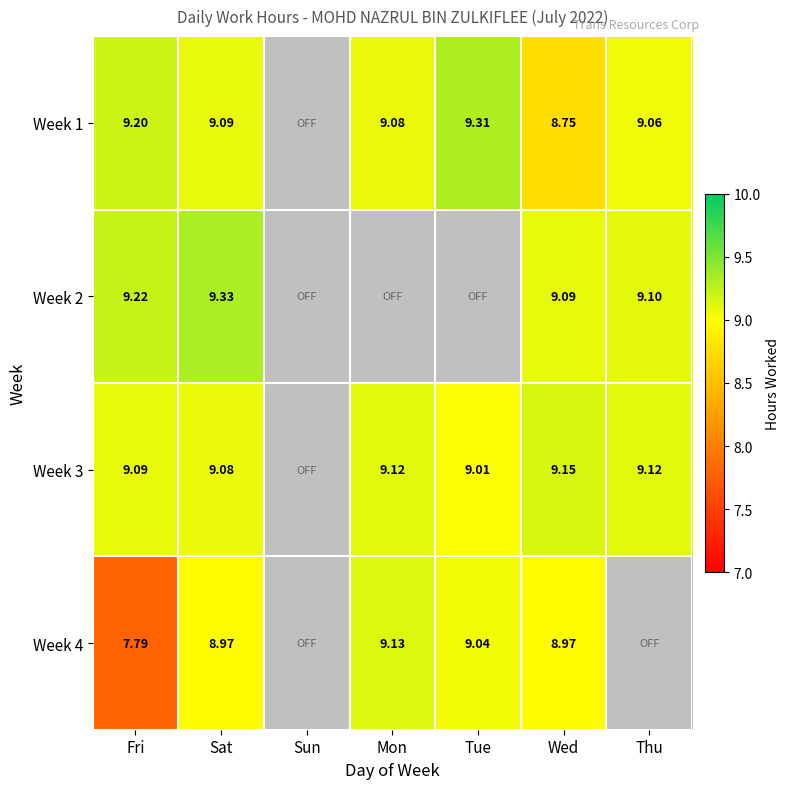

True or false: Week 4 has a value of 12.9 at Tue.

False